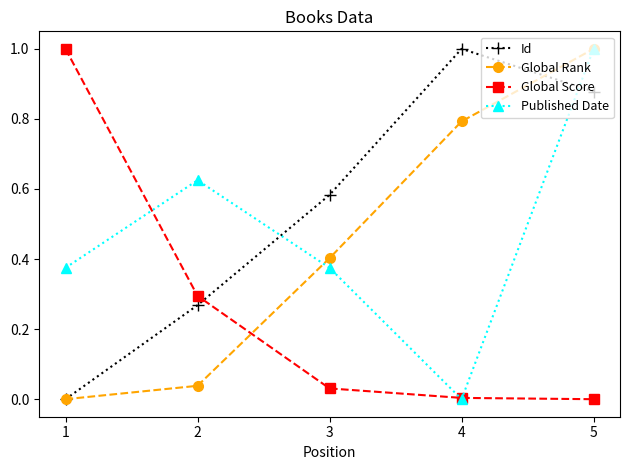

At how many categories does at least one series exceed 0?

5